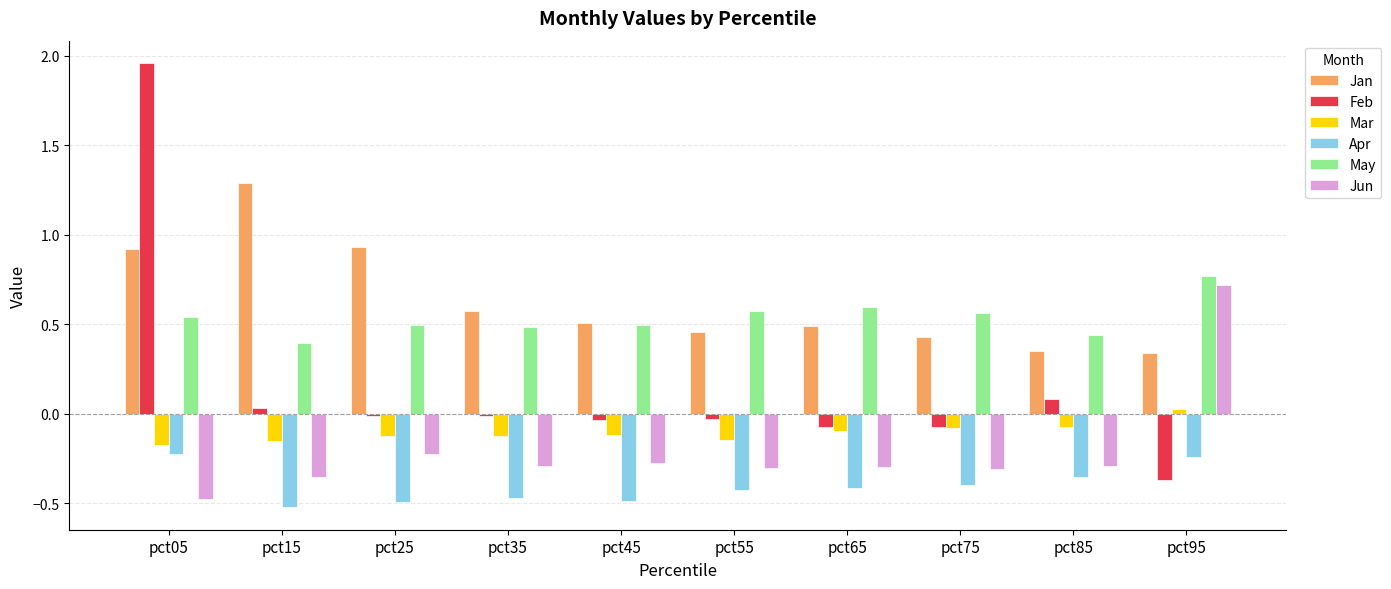

How many positive values does the Jun series have?

1